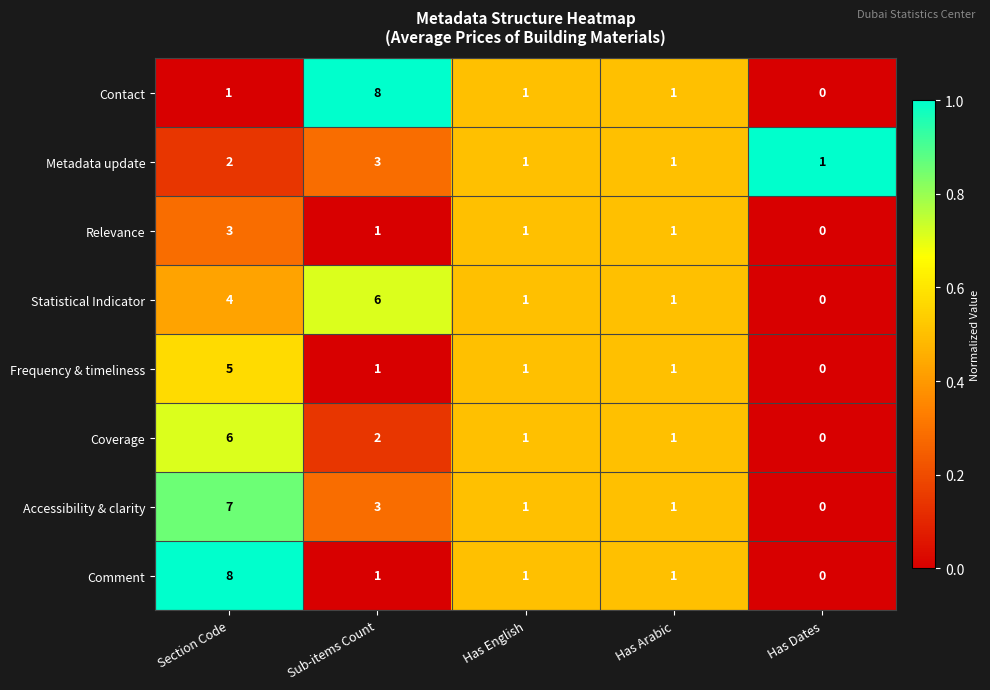

Is it true that Contact equals 1 at Has English?

True